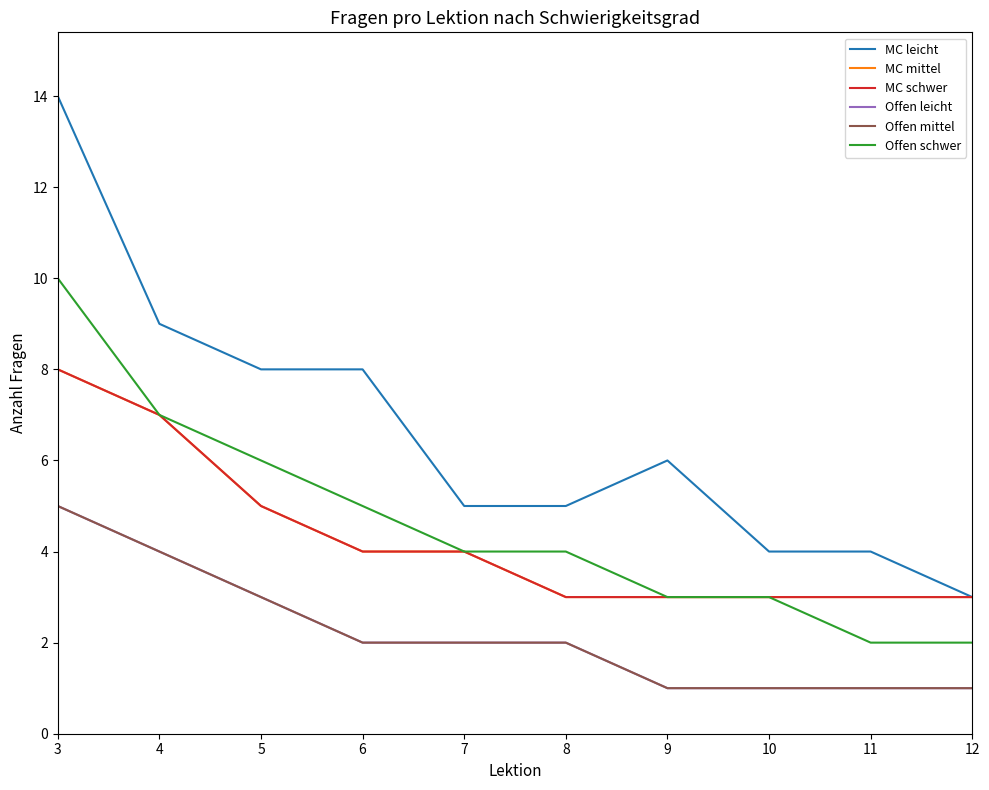

Is this an area chart (filled region under the line)?

No